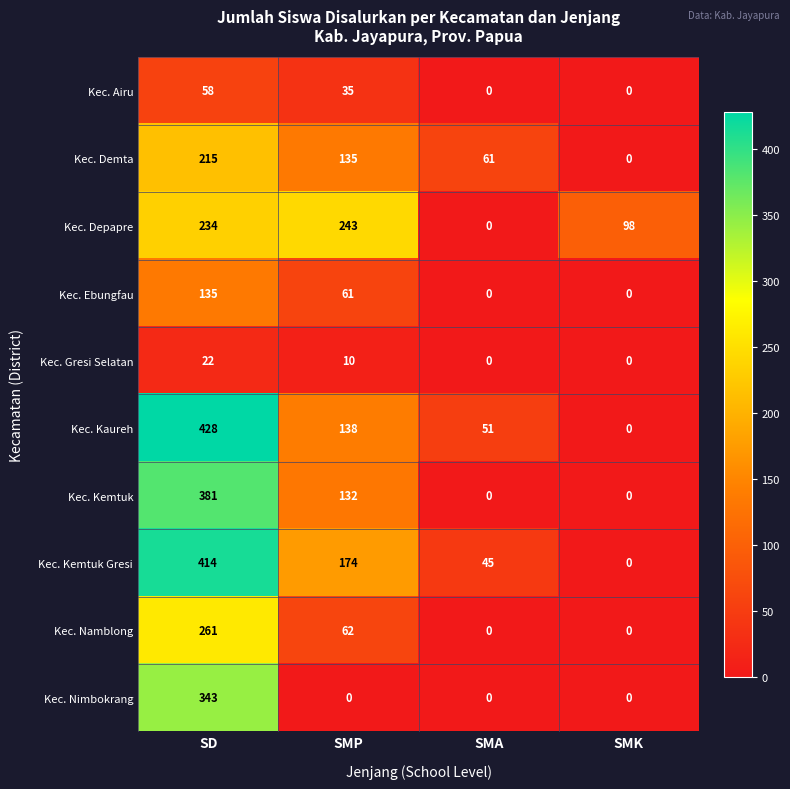

What is the highest value of the Kec. Kemtuk Gresi series?

414